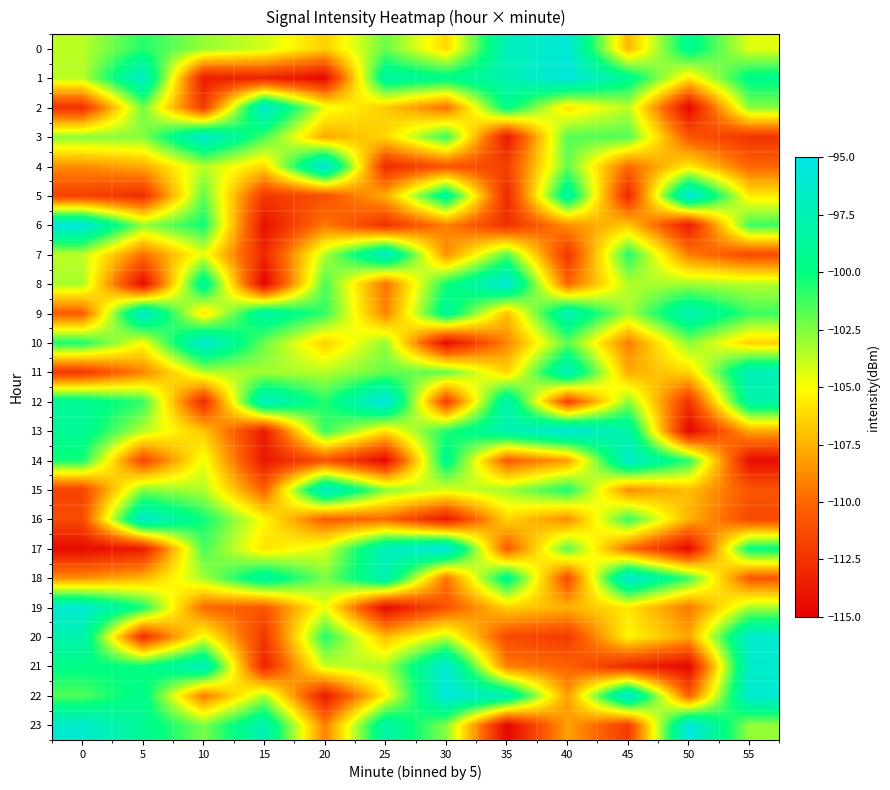

Reading left to right, what are all the values shown in this chart?

0: 0=-103.7	5=-100.7	10=-102.9	15=-104.1	20=-106.5	25=-102.1	30=-106.2	35=-97.2	40=-95.7	45=-107.3	50=-99.2	55=-104.4
1: 0=-103.6	5=-96.5	10=-113.6	15=-113.3	20=-114.6	25=-98.3	30=-99.4	35=-97.6	40=-95.4	45=-99.0	50=-105.8	55=-99.4
2: 0=-112.6	5=-102.2	10=-112.1	15=-96.1	20=-104.6	25=-106.7	30=-109.7	35=-99.5	40=-105.9	45=-103.6	50=-114.6	55=-102.6
3: 0=-102.8	5=-102.7	10=-96.1	15=-101.4	20=-107.8	25=-106.3	30=-101.0	35=-113.8	40=-101.7	45=-101.6	50=-110.8	55=-112.4
4: 0=-108.7	5=-107.7	10=-103.6	15=-106.2	20=-95.2	25=-113.0	30=-110.8	35=-111.8	40=-101.9	45=-109.9	50=-105.7	55=-110.1
5: 0=-111.8	5=-112.8	10=-101.9	15=-112.2	20=-111.1	25=-107.6	30=-98.6	35=-113.1	40=-98.2	45=-113.1	50=-95.5	55=-105.6
6: 0=-95.5	5=-102.9	10=-100.2	15=-114.2	20=-109.3	25=-112.6	30=-109.1	35=-112.6	40=-108.6	45=-106.7	50=-113.7	55=-101.2
7: 0=-103.7	5=-109.7	10=-104.5	15=-113.1	20=-103.5	25=-96.4	30=-108.6	35=-101.7	40=-112.4	45=-100.7	50=-109.2	55=-111.3
8: 0=-103.3	5=-114.6	10=-98.4	15=-114.9	20=-101.4	25=-109.6	30=-100.3	35=-95.8	40=-110.0	45=-103.5	50=-103.2	55=-103.6
9: 0=-110.5	5=-95.9	10=-106.1	15=-98.1	20=-101.0	25=-109.1	30=-98.7	35=-107.1	40=-97.4	45=-103.4	50=-97.4	55=-101.1
10: 0=-100.5	5=-105.0	10=-95.9	15=-102.1	20=-106.5	25=-102.9	30=-114.6	35=-109.0	40=-101.8	45=-109.2	50=-102.6	55=-106.4
11: 0=-112.3	5=-109.0	10=-103.6	15=-103.2	20=-103.5	25=-101.9	30=-102.0	35=-106.4	40=-97.1	45=-107.6	50=-106.3	55=-97.2
12: 0=-98.9	5=-100.9	10=-113.0	15=-96.6	20=-100.7	25=-95.0	30=-112.0	35=-97.6	40=-111.8	45=-102.7	50=-112.5	55=-98.0
13: 0=-98.9	5=-103.6	10=-106.9	15=-113.6	20=-101.1	25=-105.9	30=-100.6	35=-97.7	40=-95.5	45=-97.9	50=-114.8	55=-107.8
14: 0=-100.4	5=-111.6	10=-104.6	15=-113.9	20=-111.0	25=-114.6	30=-99.1	35=-110.5	40=-108.1	45=-96.4	50=-100.9	55=-114.4
15: 0=-111.7	5=-102.6	10=-103.5	15=-110.2	20=-96.3	25=-102.7	30=-104.3	35=-103.2	40=-100.4	45=-108.8	50=-107.0	55=-110.8
16: 0=-111.3	5=-96.1	10=-100.2	15=-105.2	20=-110.5	25=-109.9	30=-113.8	35=-106.3	40=-108.8	45=-101.1	50=-107.4	55=-111.4
17: 0=-114.5	5=-113.7	10=-101.4	15=-105.9	20=-104.3	25=-97.1	30=-95.2	35=-110.7	40=-101.7	45=-109.7	50=-114.6	55=-99.8
18: 0=-108.6	5=-107.3	10=-103.2	15=-98.4	20=-102.4	25=-97.5	30=-109.5	35=-99.0	40=-111.3	45=-95.9	50=-101.3	55=-110.7
19: 0=-96.1	5=-100.4	10=-109.9	15=-110.7	20=-104.6	25=-114.5	30=-110.9	35=-106.5	40=-107.5	45=-105.7	50=-109.4	55=-103.3
20: 0=-97.7	5=-112.6	10=-104.7	15=-112.4	20=-100.7	25=-107.1	30=-103.7	35=-111.3	40=-112.1	45=-105.2	50=-107.9	55=-96.2
21: 0=-99.7	5=-100.0	10=-96.9	15=-113.3	20=-104.0	25=-103.3	30=-95.8	35=-109.2	40=-110.2	45=-113.0	50=-114.7	55=-96.4
22: 0=-101.6	5=-99.3	10=-109.4	15=-103.3	20=-113.7	25=-105.3	30=-95.5	35=-97.5	40=-108.2	45=-95.8	50=-110.4	55=-96.0
23: 0=-96.2	5=-99.0	10=-102.4	15=-97.5	20=-109.1	25=-98.0	30=-102.6	35=-114.7	40=-108.1	45=-112.0	50=-95.4	55=-102.9